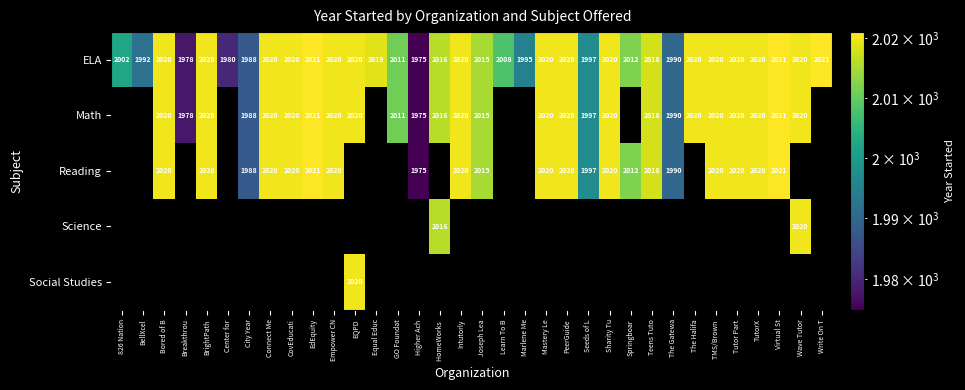

What value does the ELA series have at CovEducati, to the nearest 10?

2020